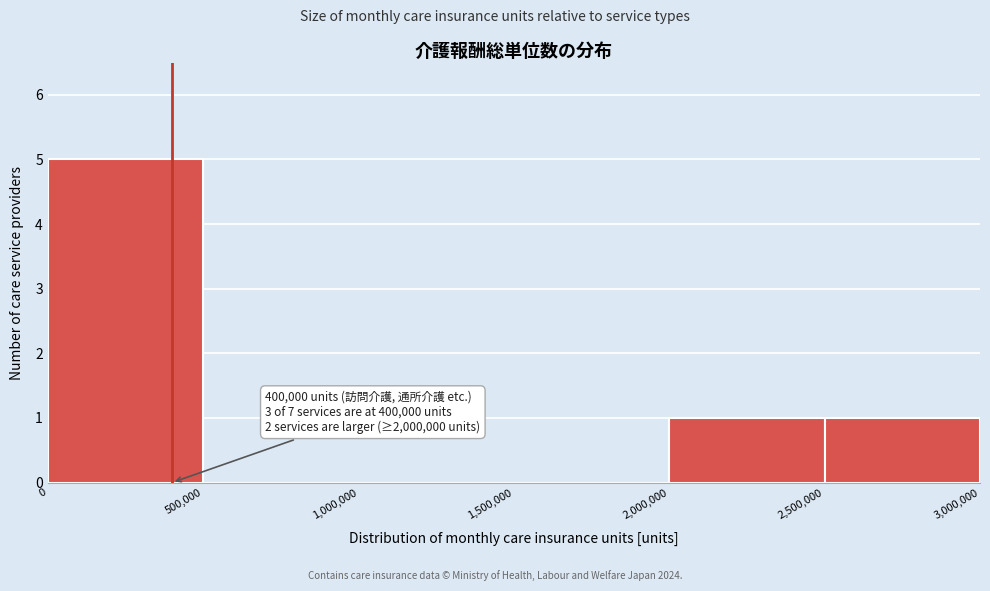

Which range on the x-axis has the tallest bar?

0 to 500,000